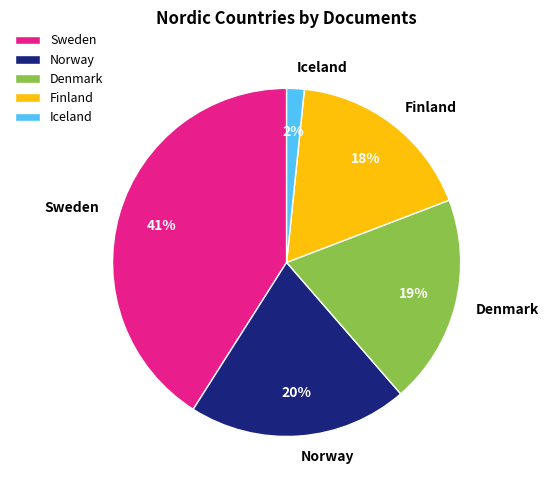

Combined, do Sweden and Norway account for over 50%?

Yes